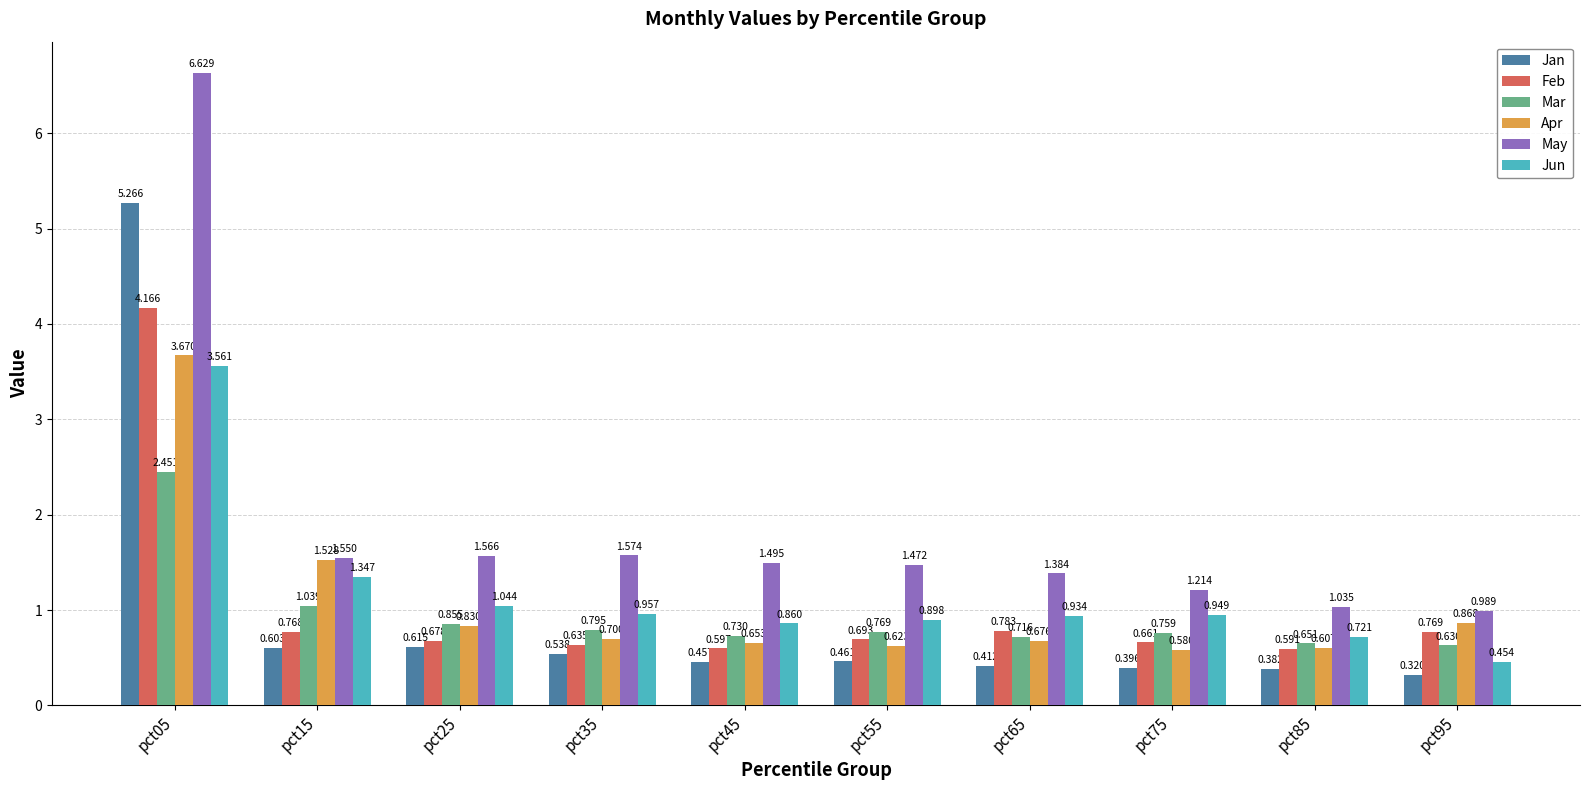

At how many categories does at least one series exceed 0?

10